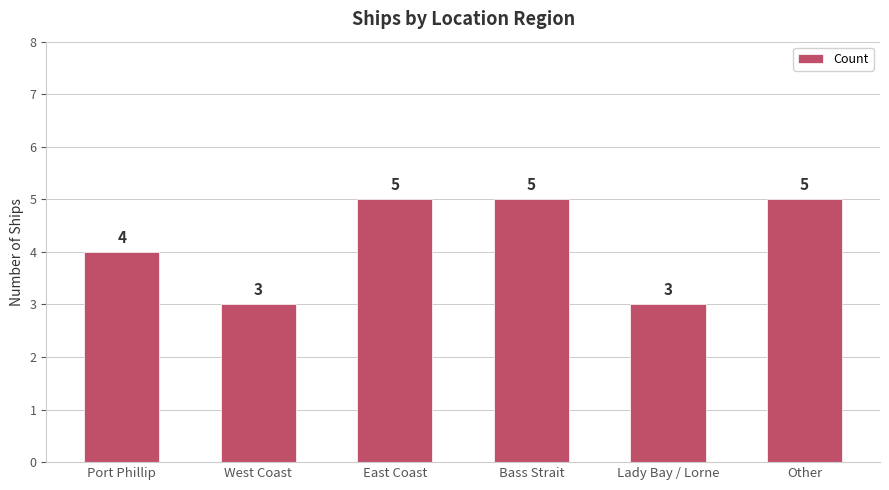

Reading left to right, extract all data points from this chart.

Port Phillip=4	West Coast=3	East Coast=5	Bass Strait=5	Lady Bay / Lorne=3	Other=5